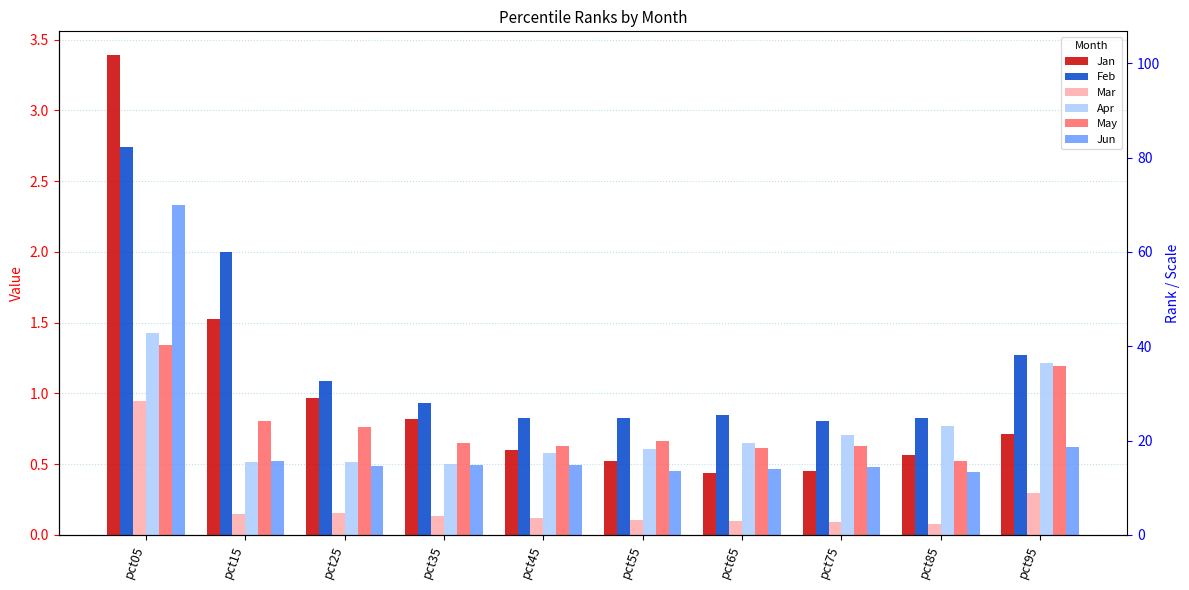

Is the value of Apr at pct35 greater than the value of Jun at pct05?

No